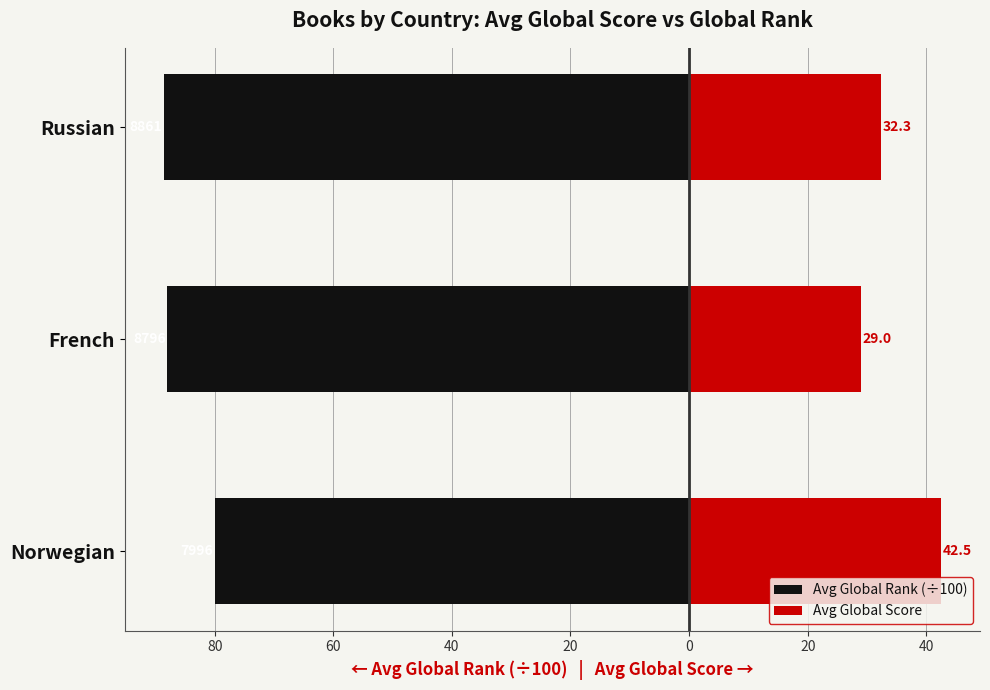

How many data points in Avg Global Score are above 32?

2